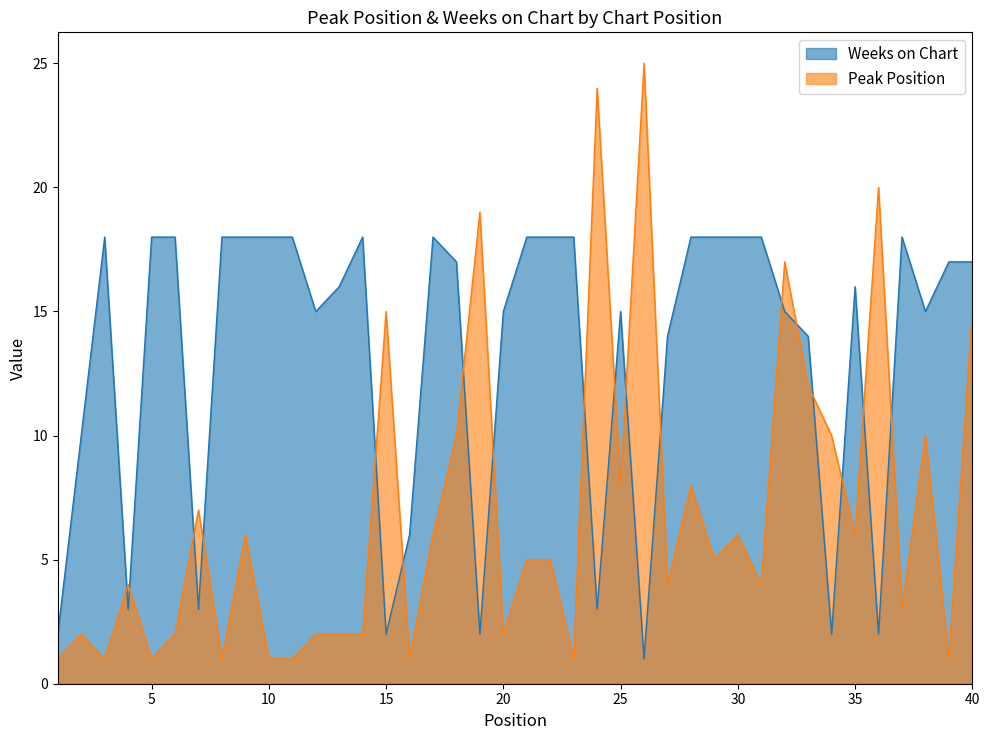

How many interior local valleys does the Peak Position series have?

13